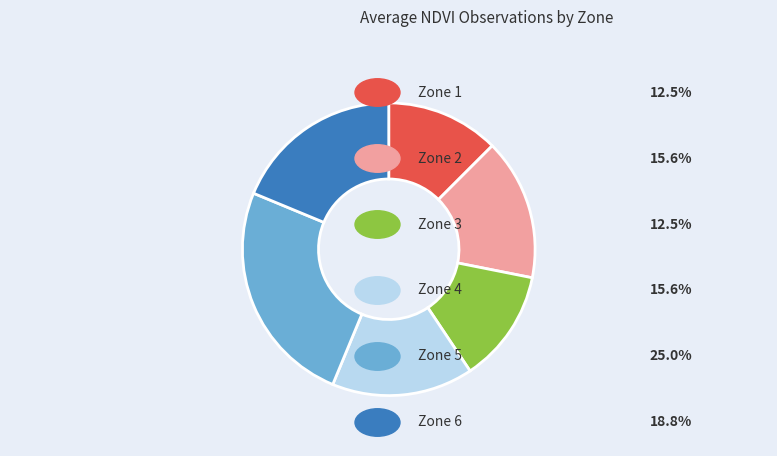

Does any single category account for the majority?

No